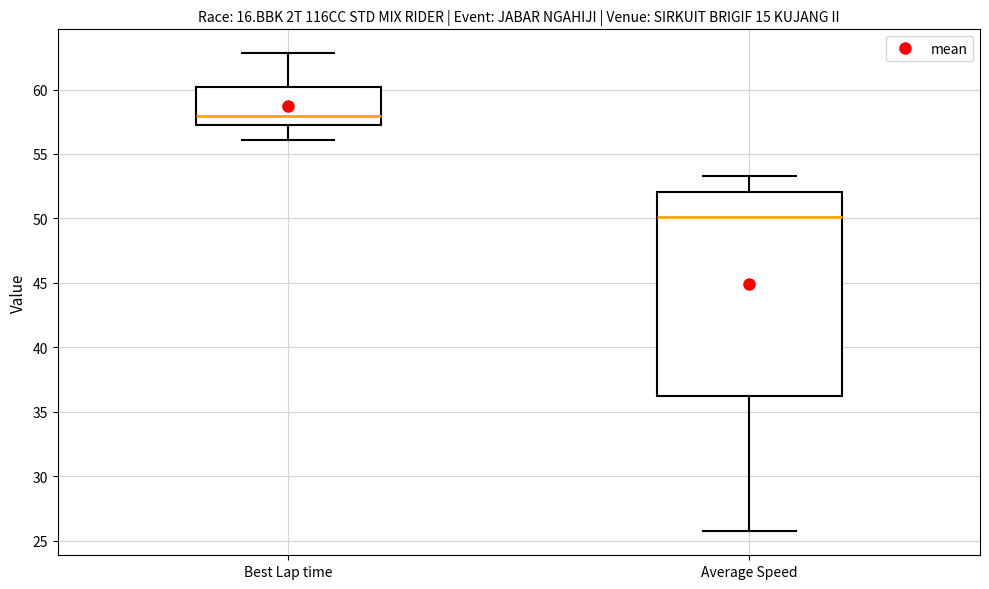

Where is the upper edge of the box for Average Speed on the y-axis? The values are not printed on the chart, so give them approximately, as read against the axis.

52.0